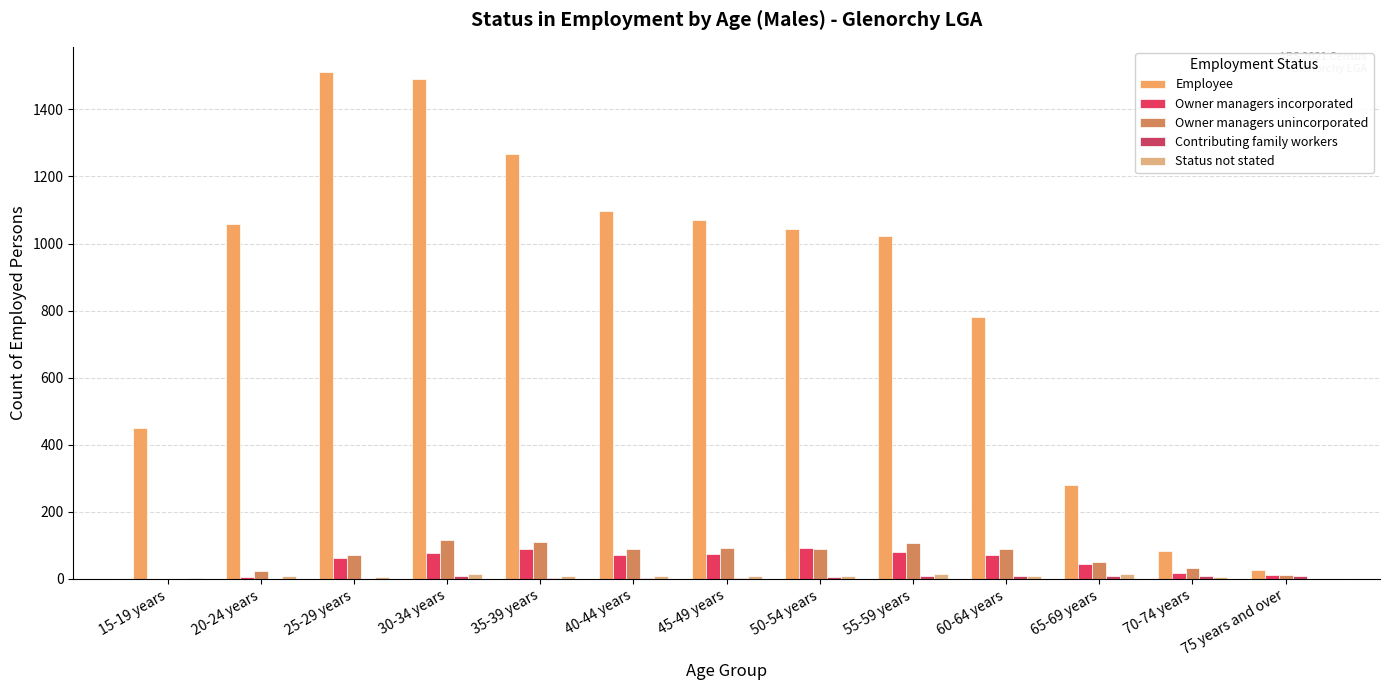

What is the greatest value displayed?

1511